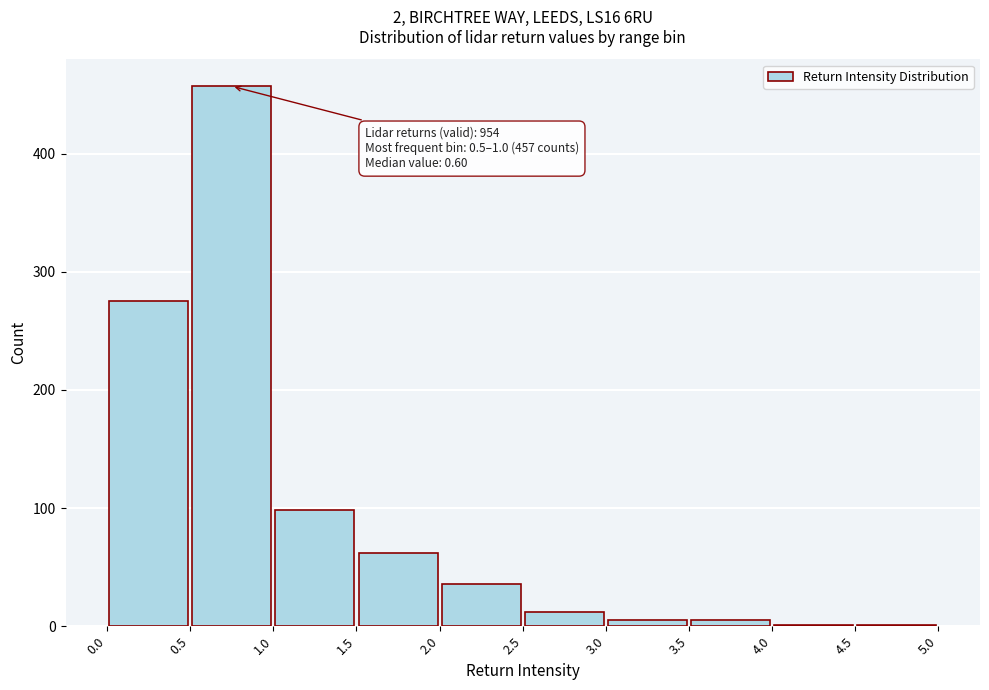

Which range on the x-axis has the tallest bar?

0.5 to 1.0